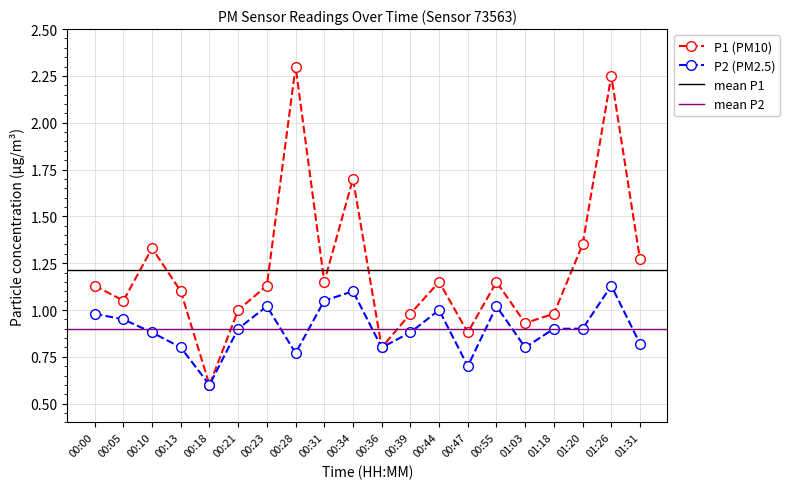

Reading left to right, extract all data points from this chart.

P1: 1.1	1.1	1.3	1.1	0.6	1.0	1.1	2.3	1.1	1.7	0.8	1.0	1.1	0.9	1.1	0.9	1.0	1.4	2.2	1.3
P2: 1.0	0.9	0.9	0.8	0.6	0.9	1.0	0.8	1.1	1.1	0.8	0.9	1.0	0.7	1.0	0.8	0.9	0.9	1.1	0.8